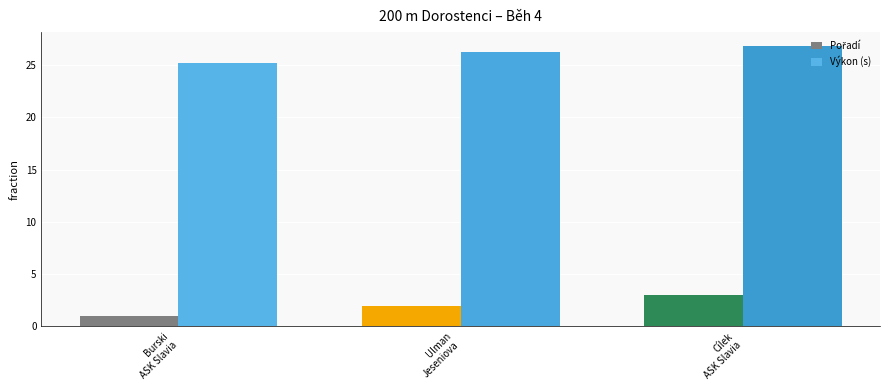

The value of Výkon (s) at Burski
ASK Slavia is 25.2. True or false?

True